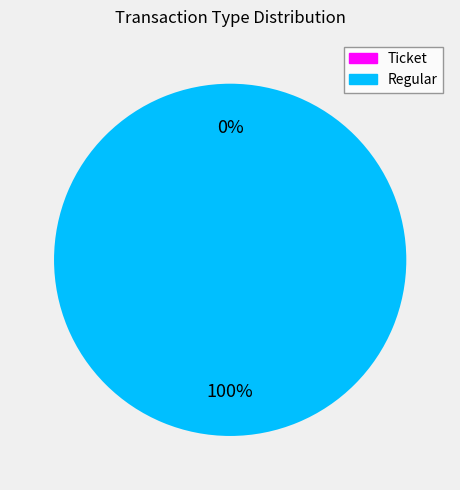

Count the number of slices in the pie.

2